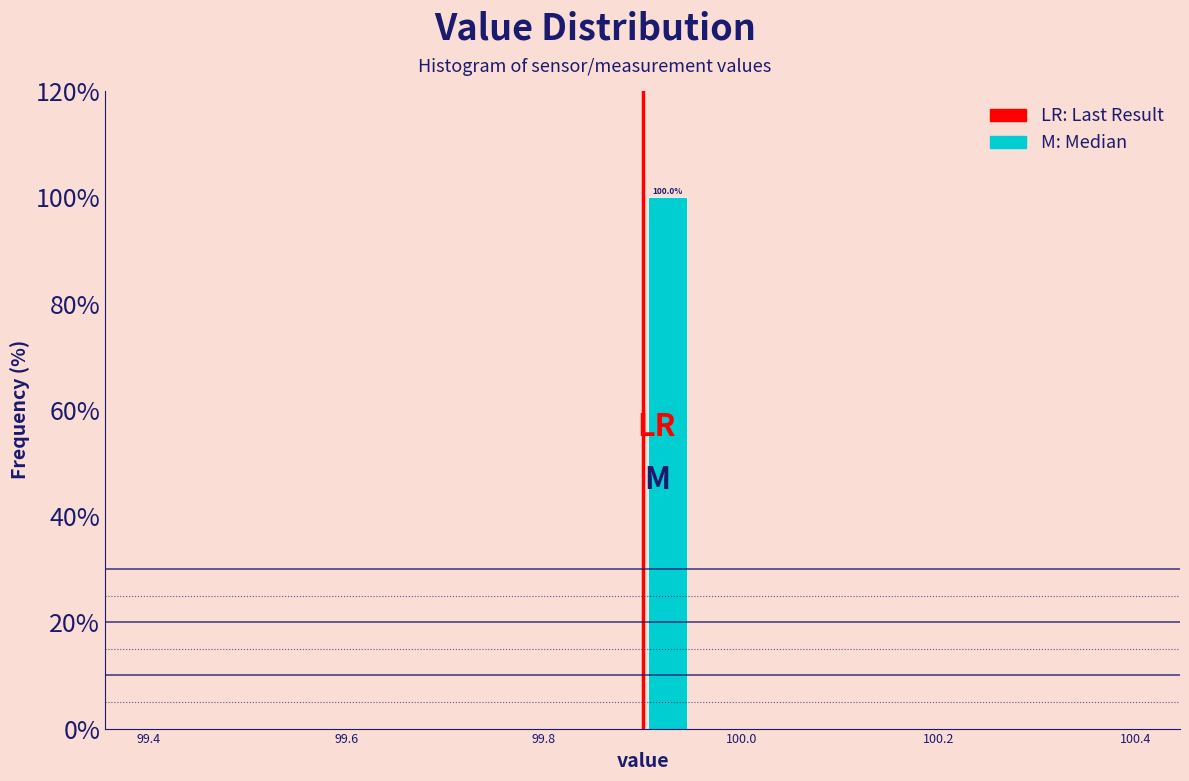

Read against the x-axis, roughly where is the centre of the tallest bar?

99.92